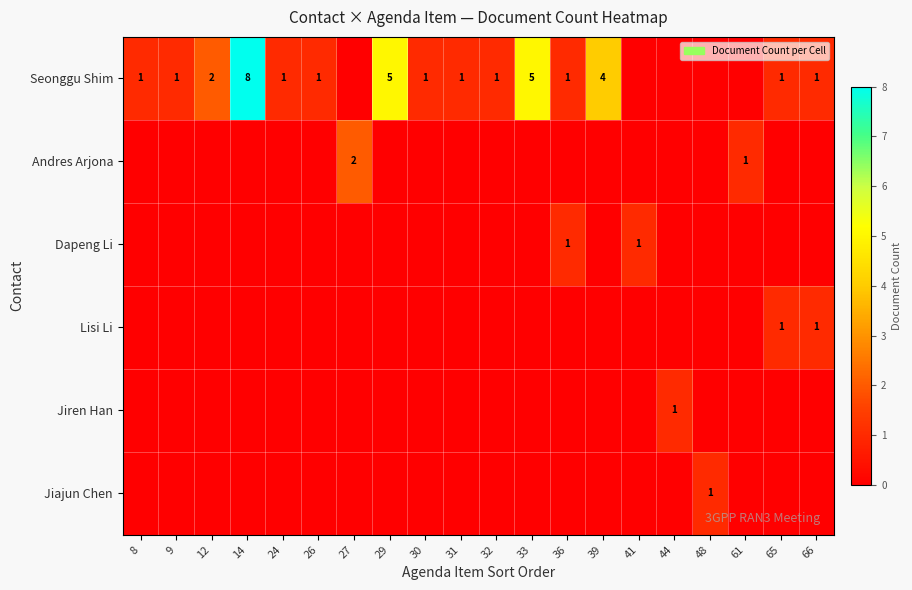

The Seonggu Shim series shows 1 at 24. True or false?

True